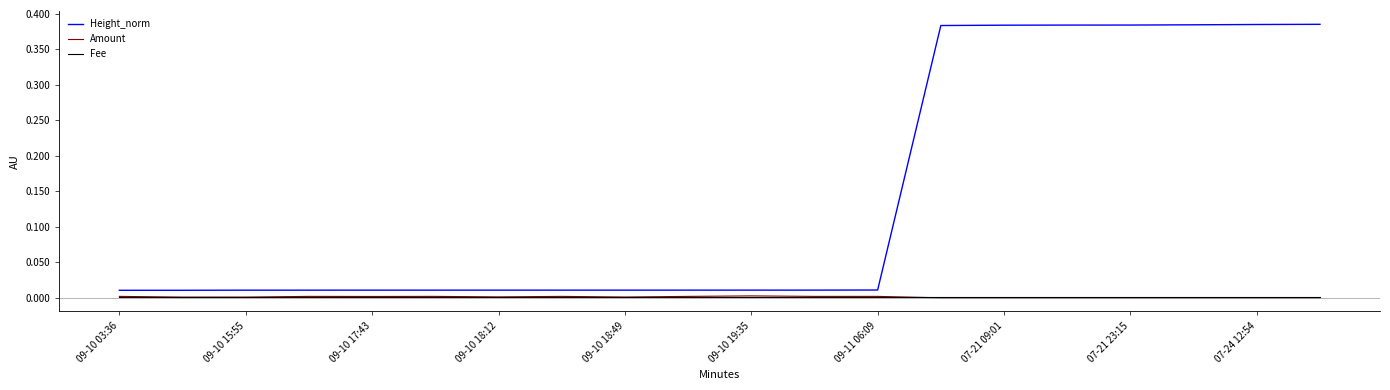

True or false: Fee and Height_norm intersect in this chart.

False